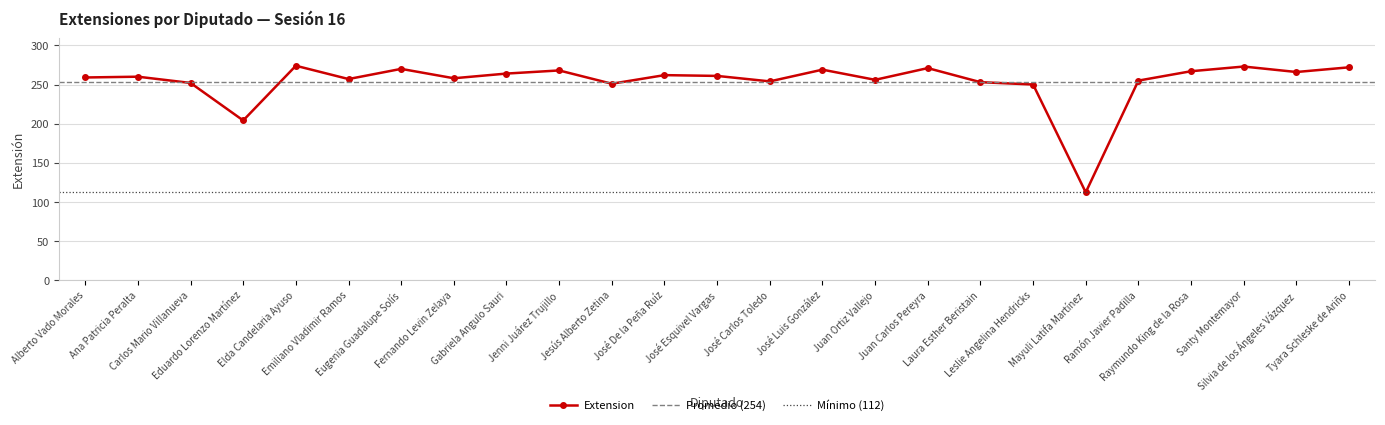

How many lines are shown in the chart?

1